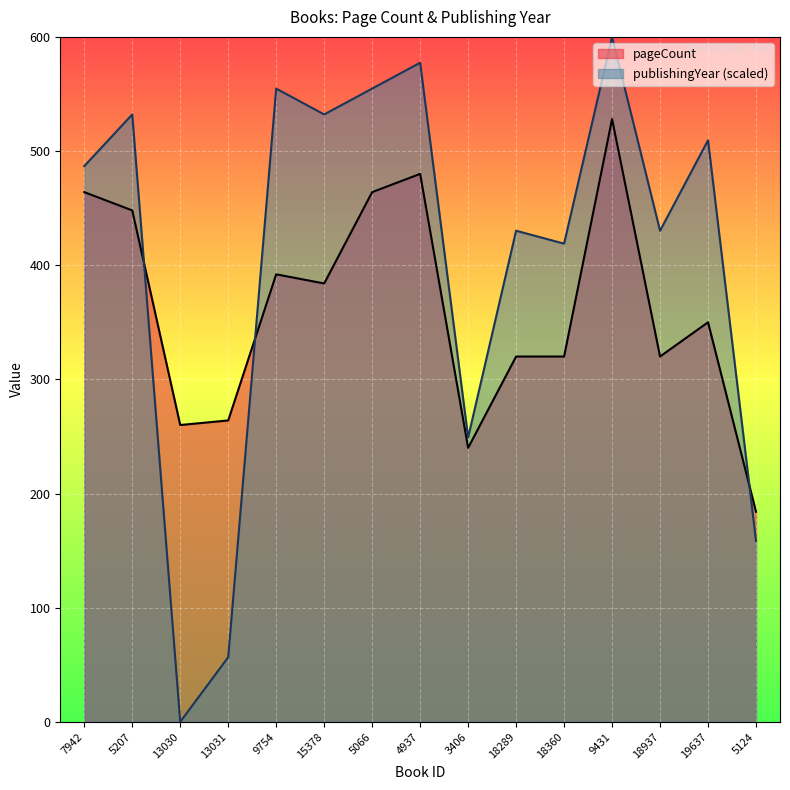

At how many categories does at least one series exceed 270?

11